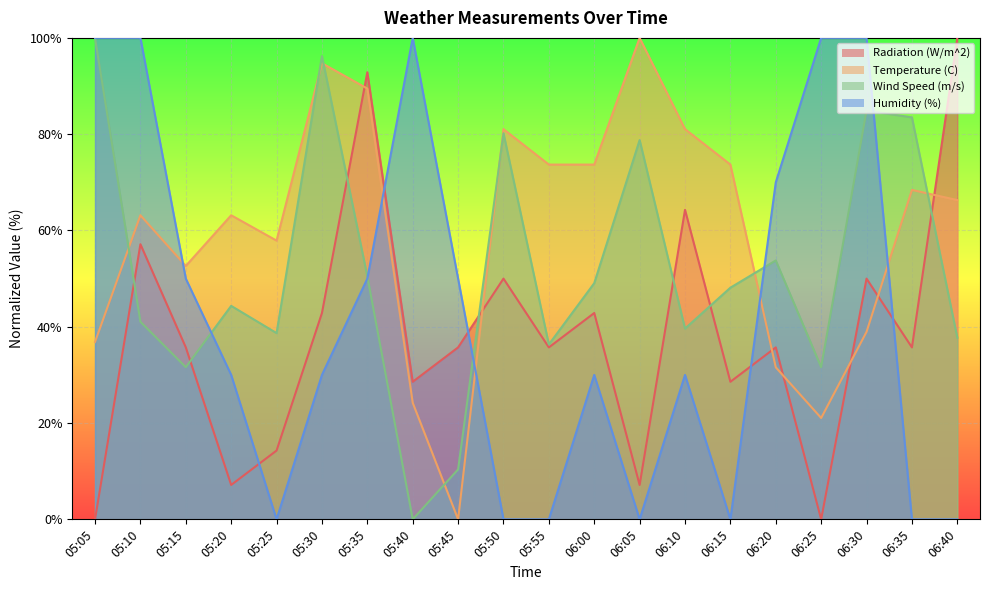

In Radiation (W/m^2), how many points are lower than both neighbors (excluding endpoints)?

7